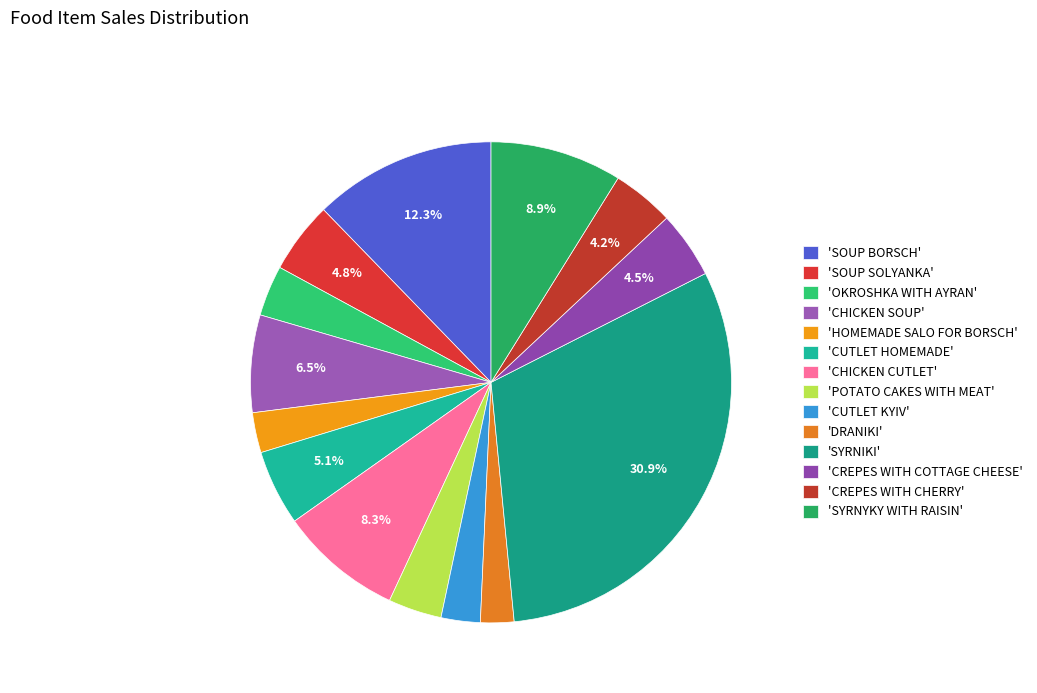

How many segments does this pie chart have?

14